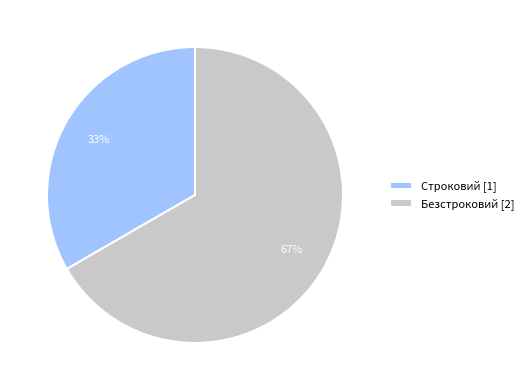

How many slices are in this pie chart?

2